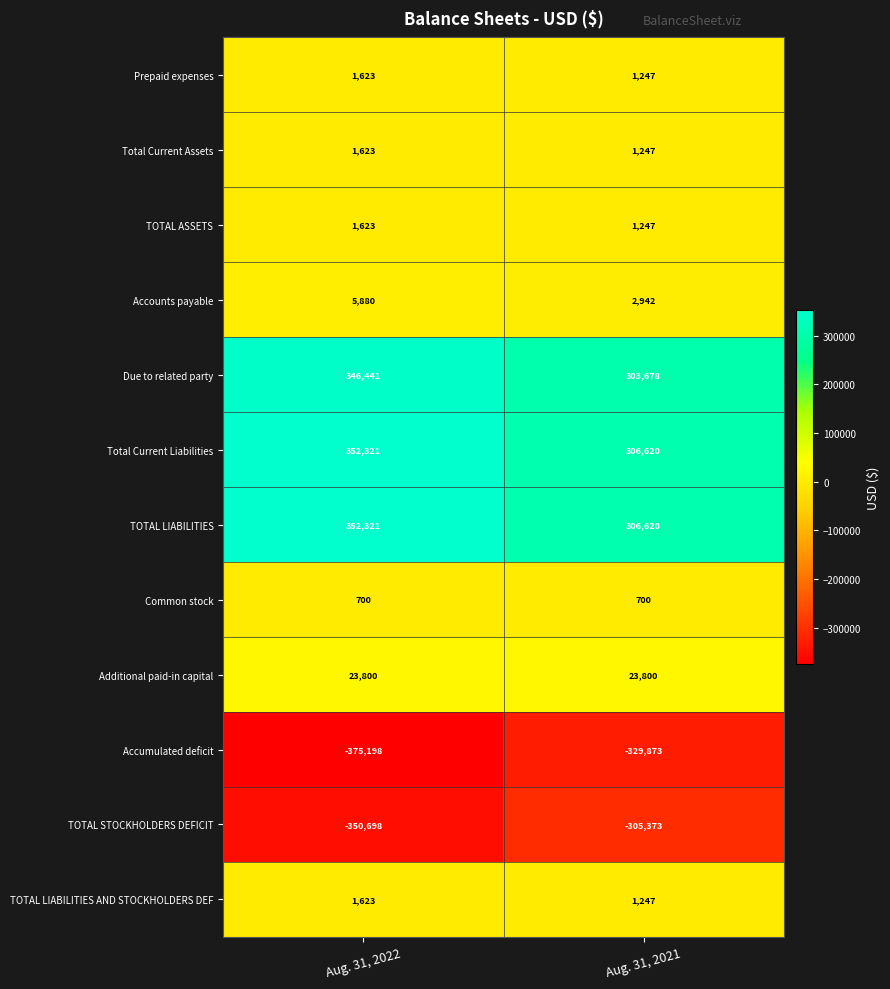

How many data points does each series have?

2